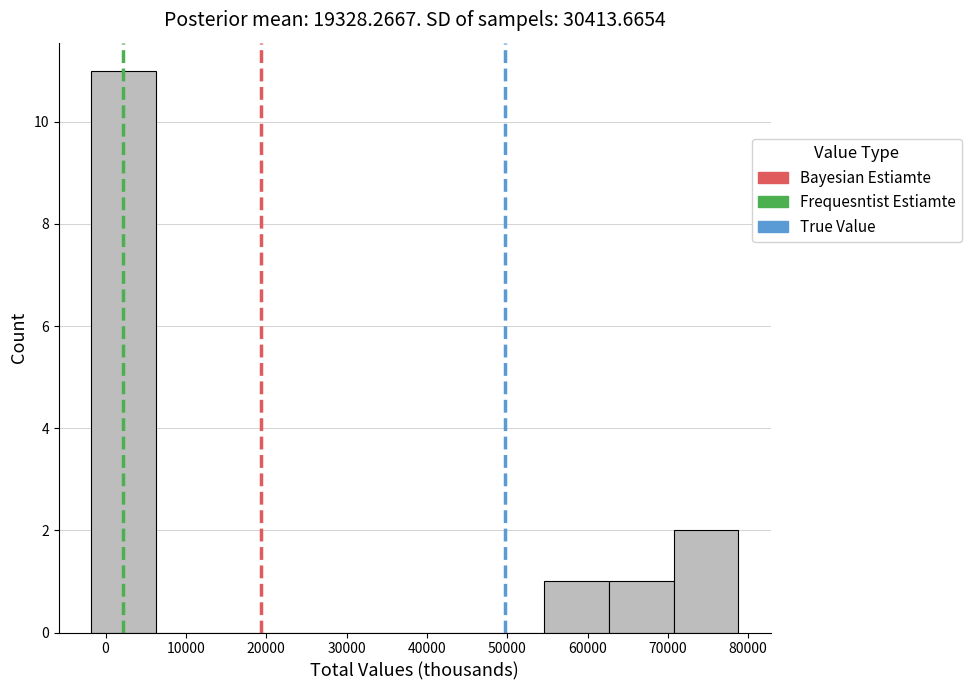

Reading left to right, transcribe this chart: for each bar, give the range it covers on the x-axis and its height. Neither the bar edges nor the heights are printed on the chart, so give them approximately, as read against the axes.

-2000 to 6000: 11
6000 to 14000: 0
14000 to 22000: 0
22000 to 30000: 0
30000 to 38000: 0
38000 to 47000: 0
47000 to 55000: 0
55000 to 63000: 1
63000 to 71000: 1
71000 to 79000: 2